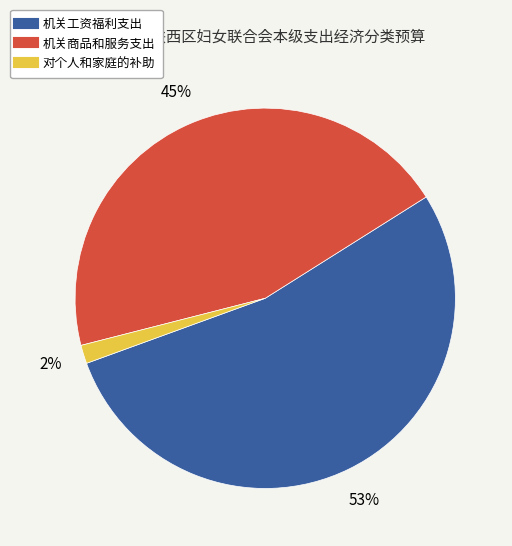

Rank the categories by value from lowest to highest.

对个人和家庭的补助, 机关商品和服务支出, 机关工资福利支出